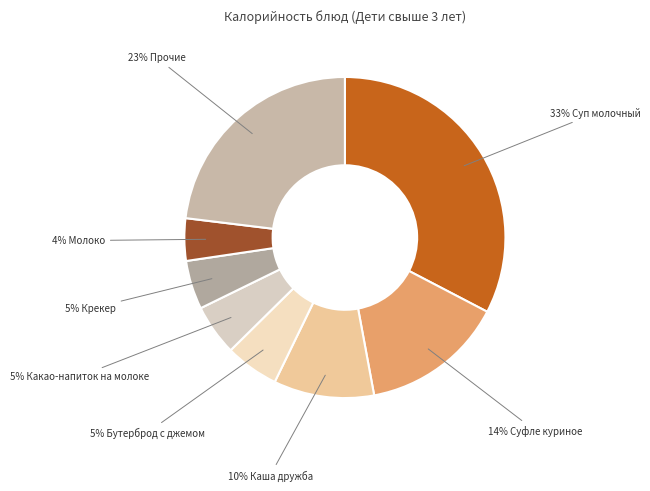

Count the number of slices in the pie.

8